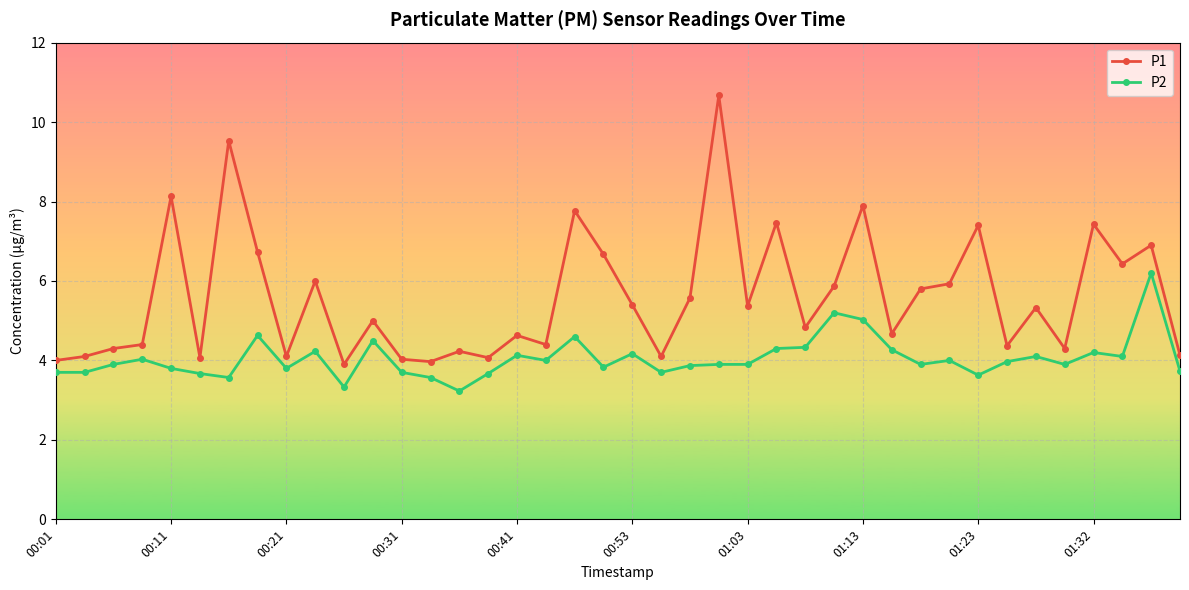

What is the difference between the maximum and second lowest values in the P2 series?

2.9